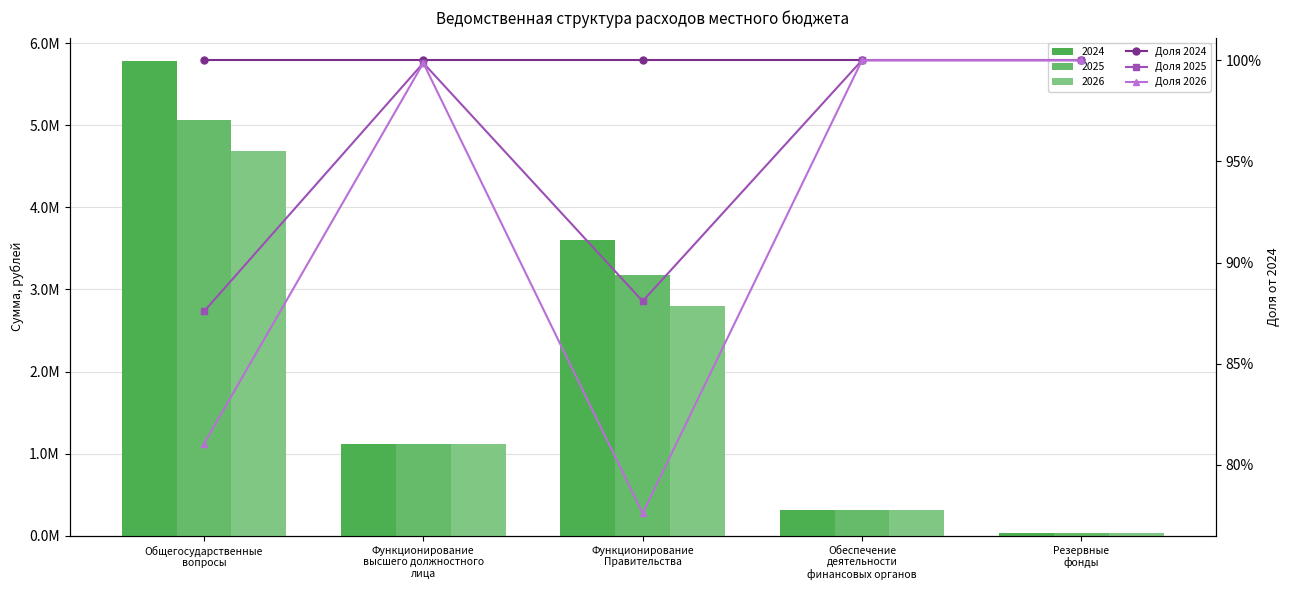

Is the value of Доля 2024 at Функционирование
Правительства greater than the value of Доля 2026 at Функционирование
высшего должностного
лица?

Yes